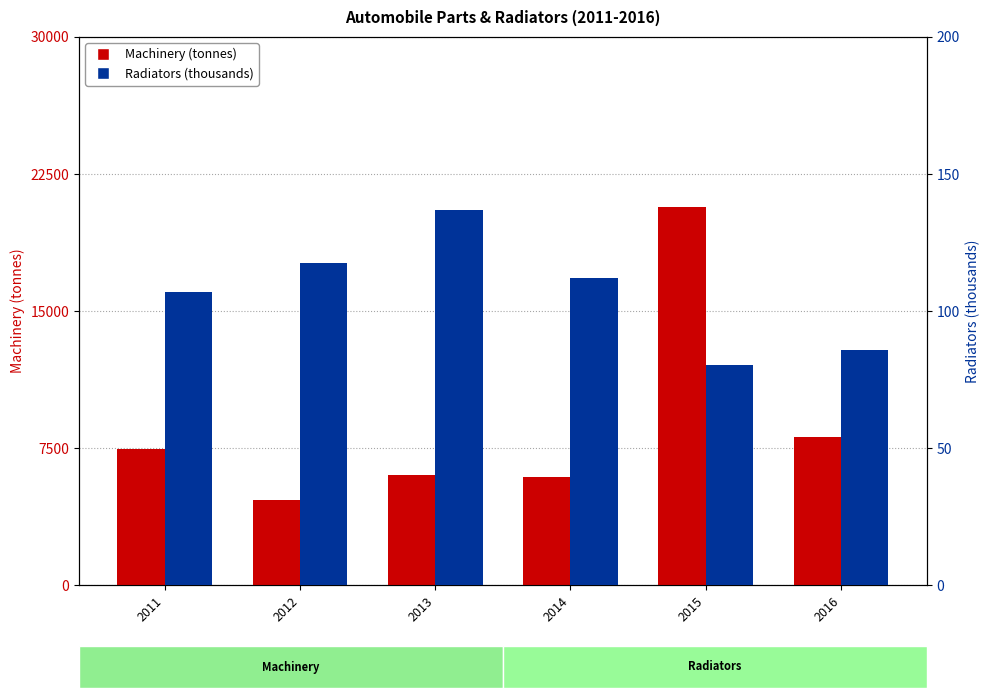

What is the total value across all series at 2013?

6161.8